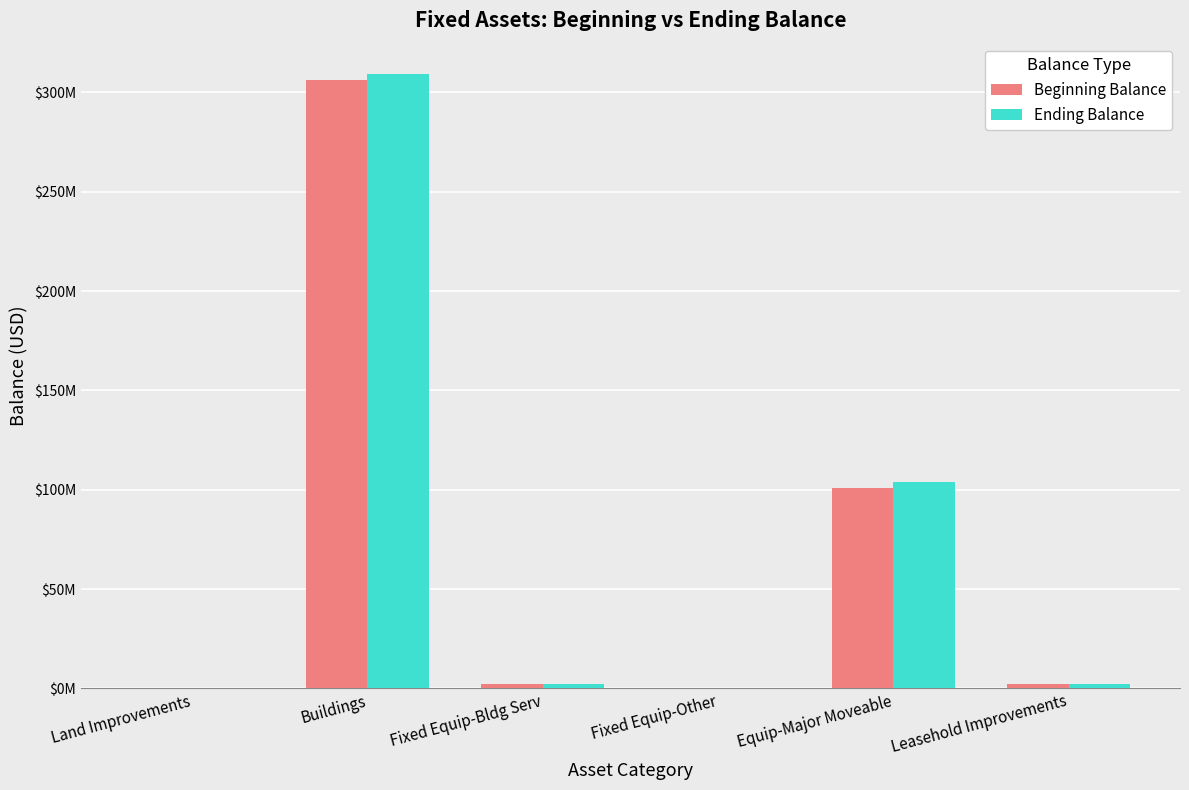

What is the difference between the highest and lowest values at Buildings?

3067148.7